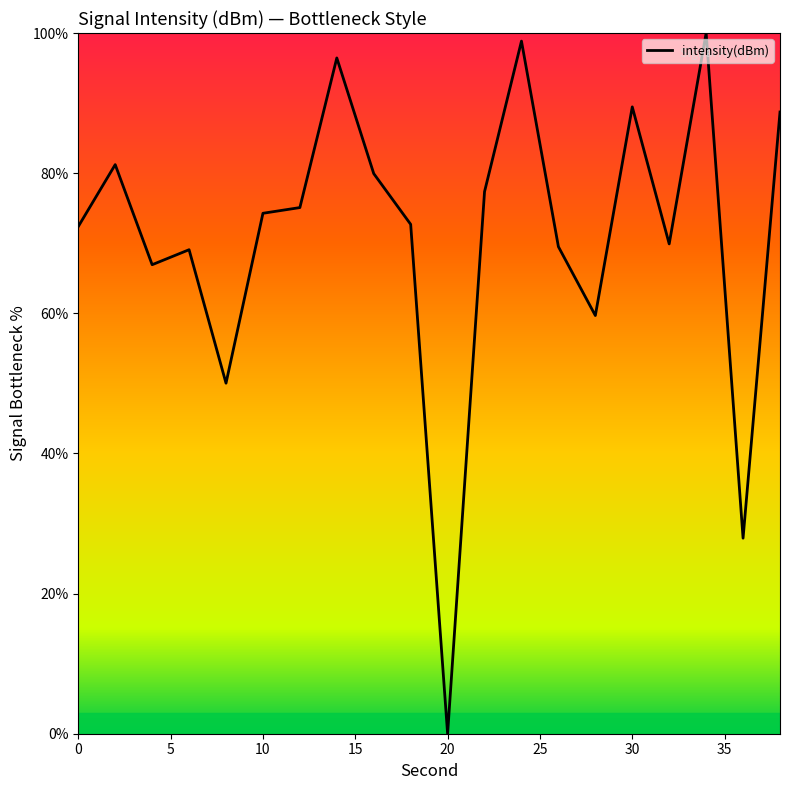

How many values are above zero?

19